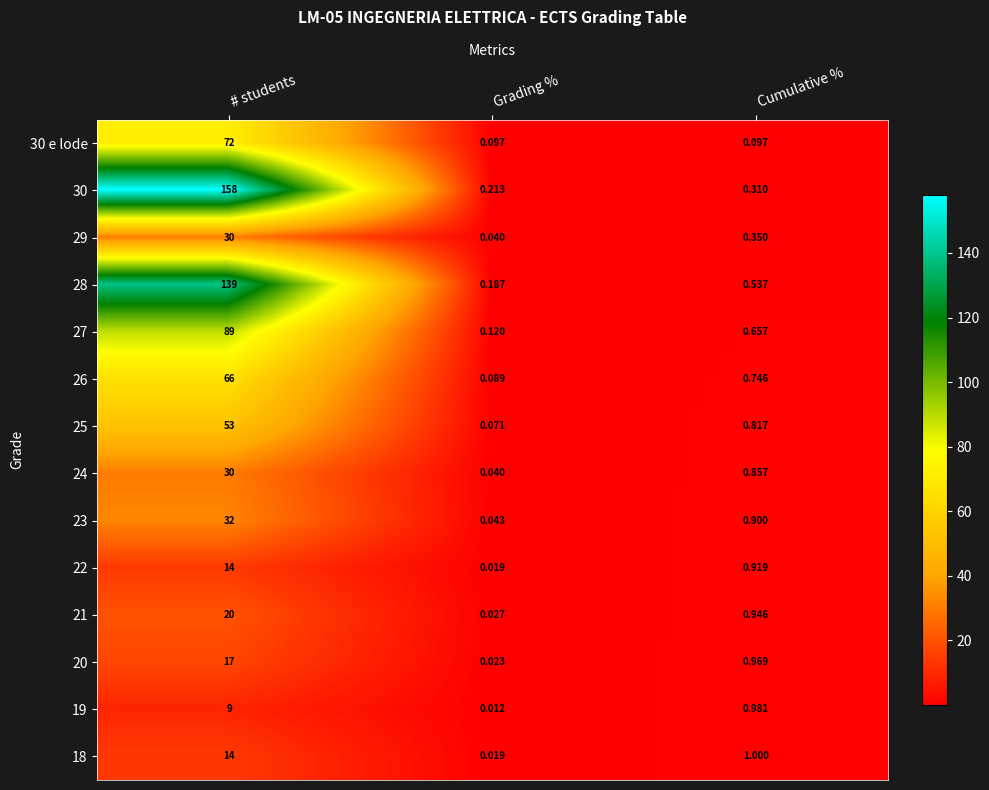

At which category is the sum across all series the highest?

# students